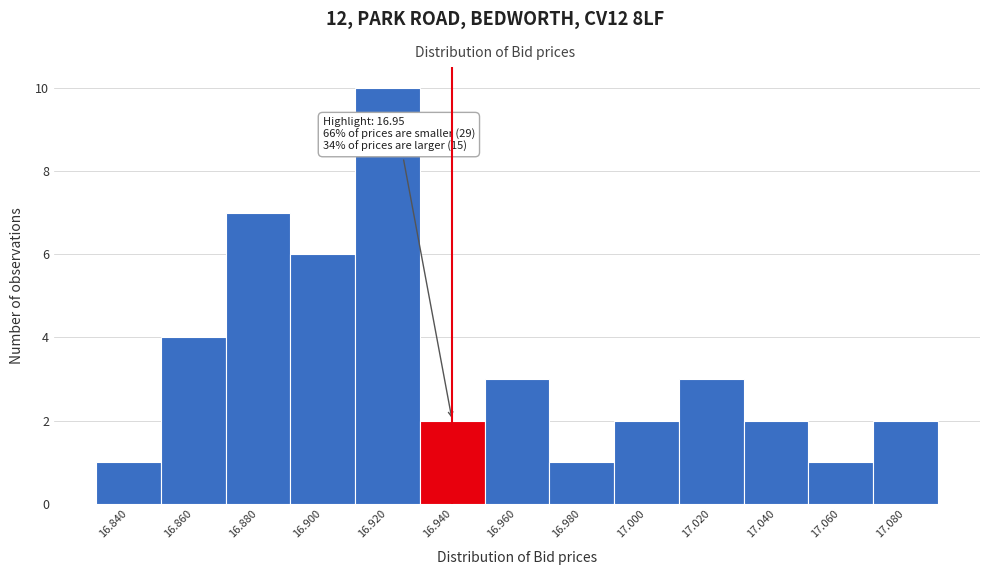

Reading left to right, transcribe all the data shown in this chart.

16.840=1	16.860=4	16.880=7	16.900=6	16.920=10	16.940=2	16.960=3	16.980=1	17.000=2	17.020=3	17.040=2	17.060=1	17.080=2